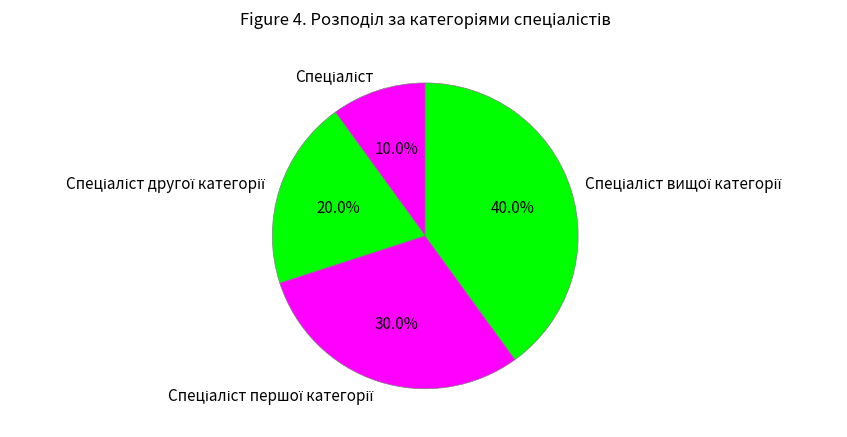

Is there a majority slice in this chart?

No